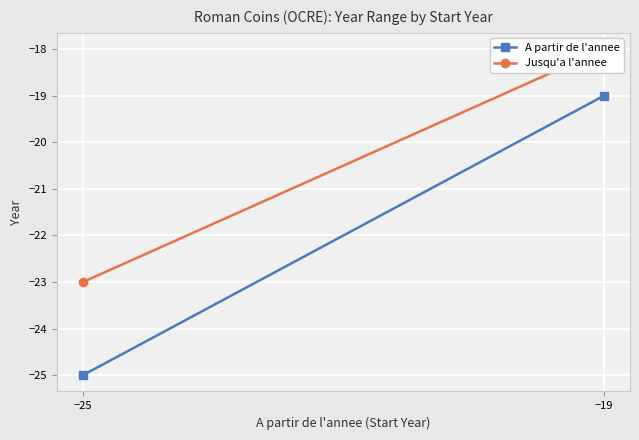

The Jusqu'a l'annee series shows -23 at −25. True or false?

True